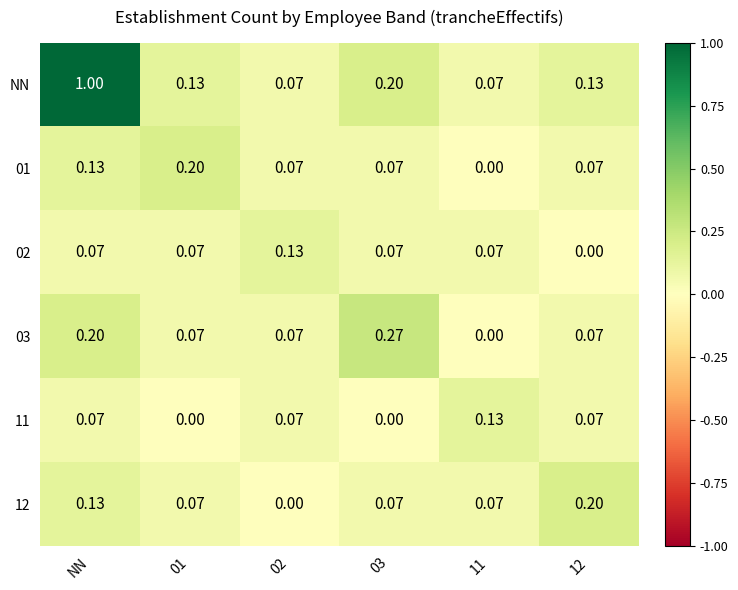

Which series has the largest total across all categories?

NN